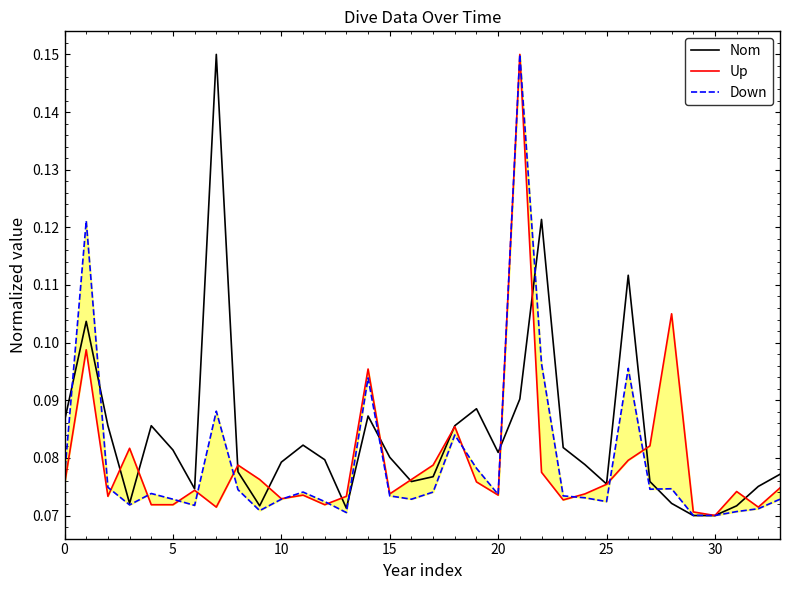

After their last crossing, which series has the higher values: Up or Nom?

Nom